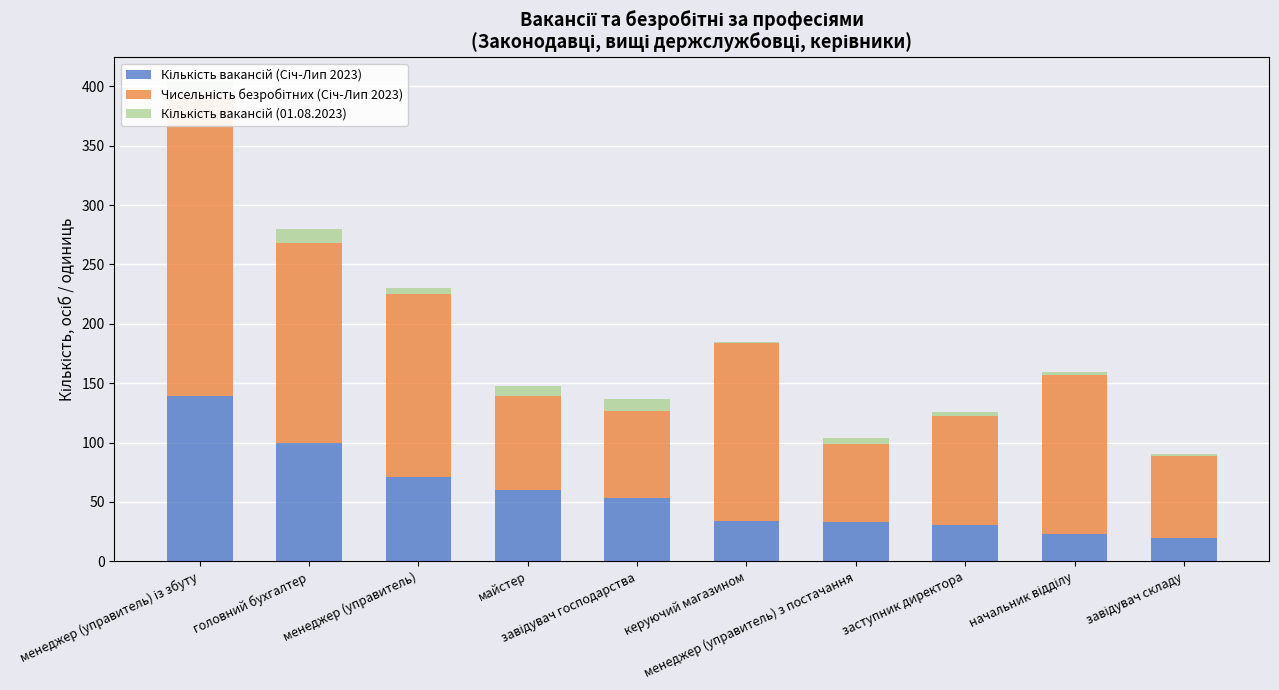

Which series has the largest range (max minus min)?

Чисельність безробітних (Січ-Лип 2023)